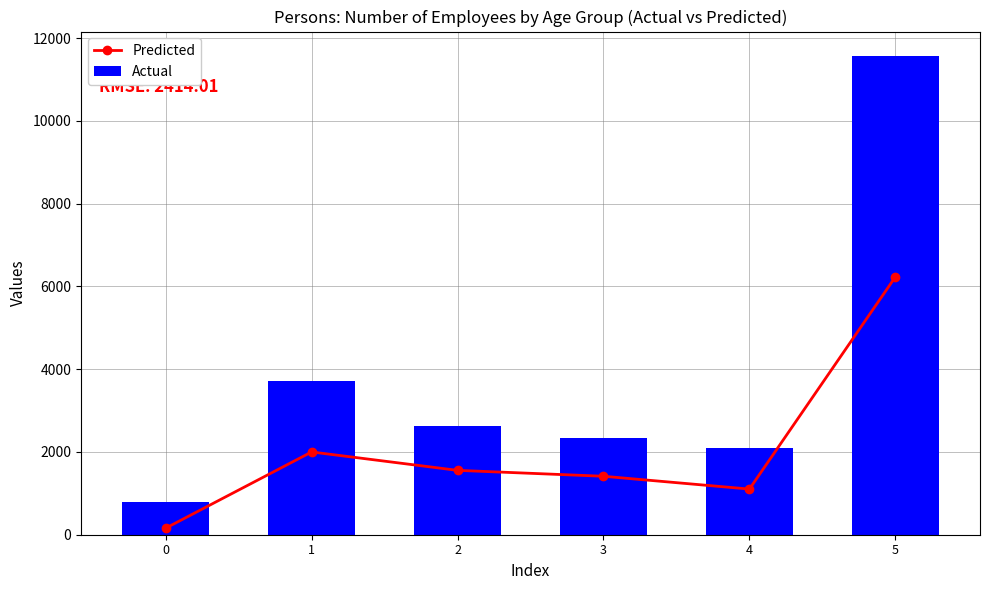

List the series in order of their peak value, lowest first.

Predicted, Actual